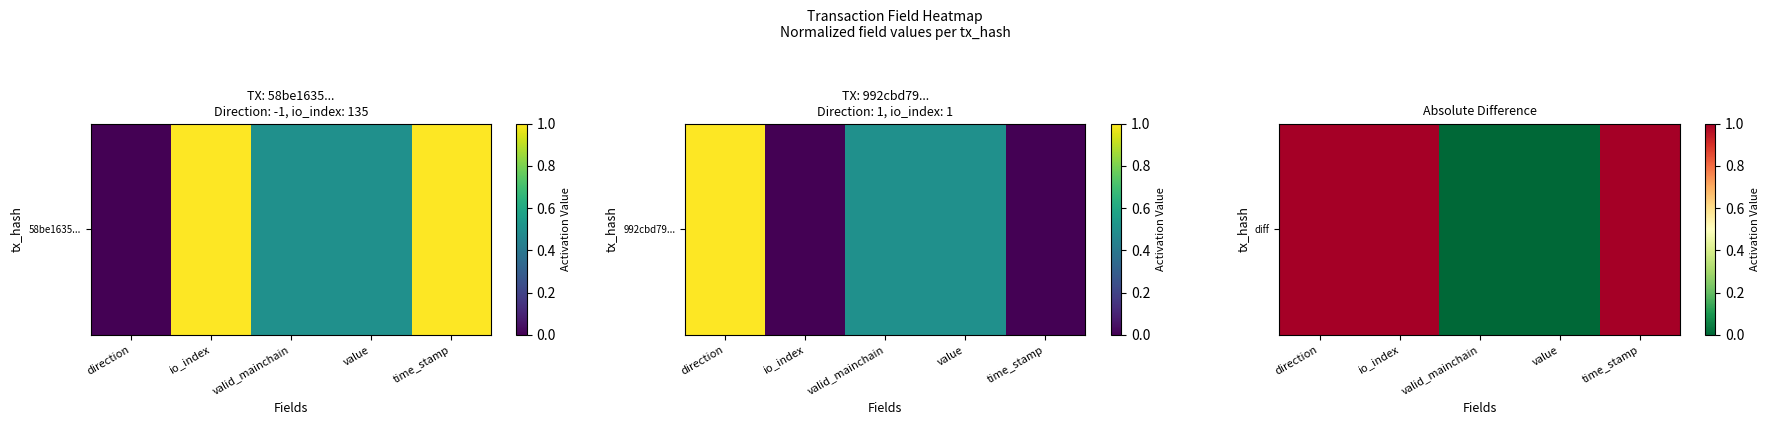

The value at valid_mainchain is 0. True or false?

True